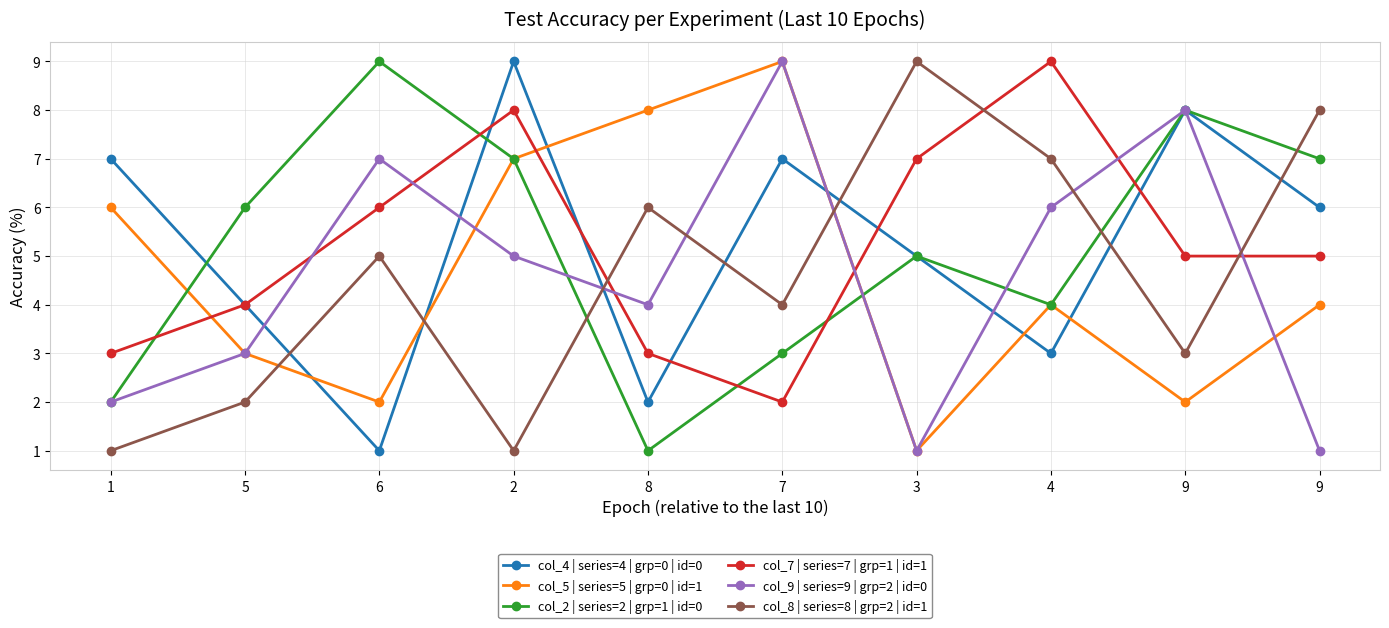

Where does the col_5 | series=5 | grp=0 | id=1 series first go above 4?

1